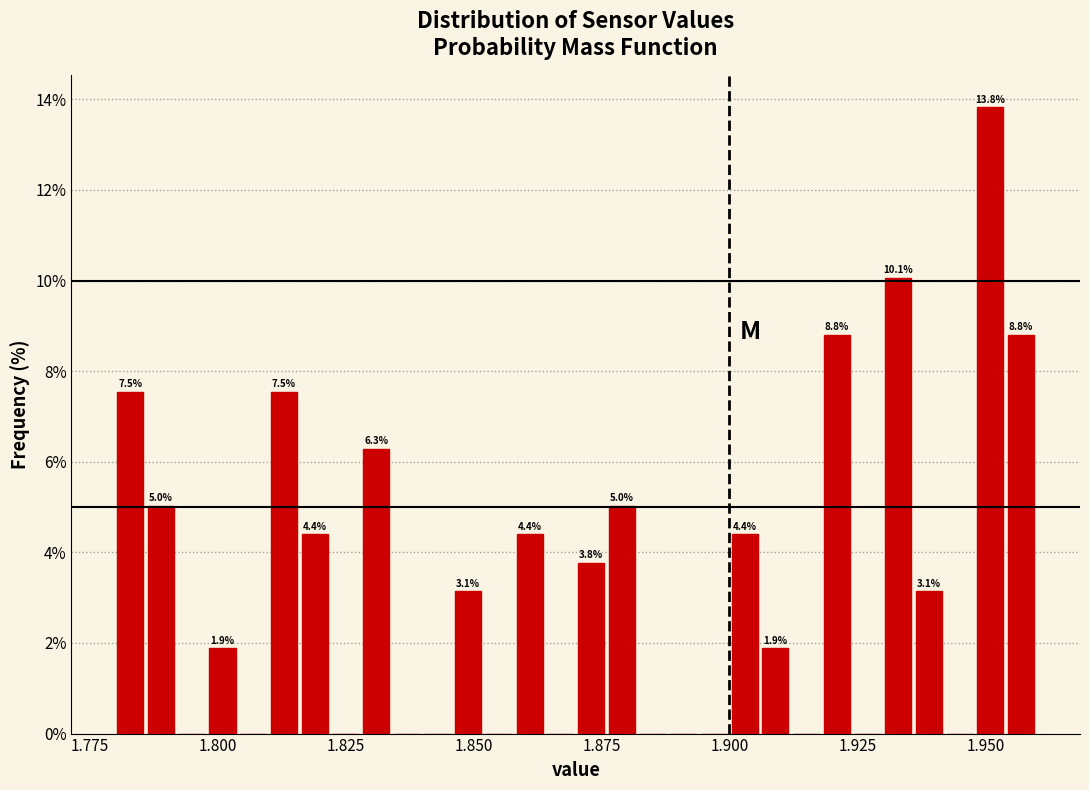

Around what value on the x-axis is the tallest bar? Give the approximate position of its centre, as read against the axis.

1.950